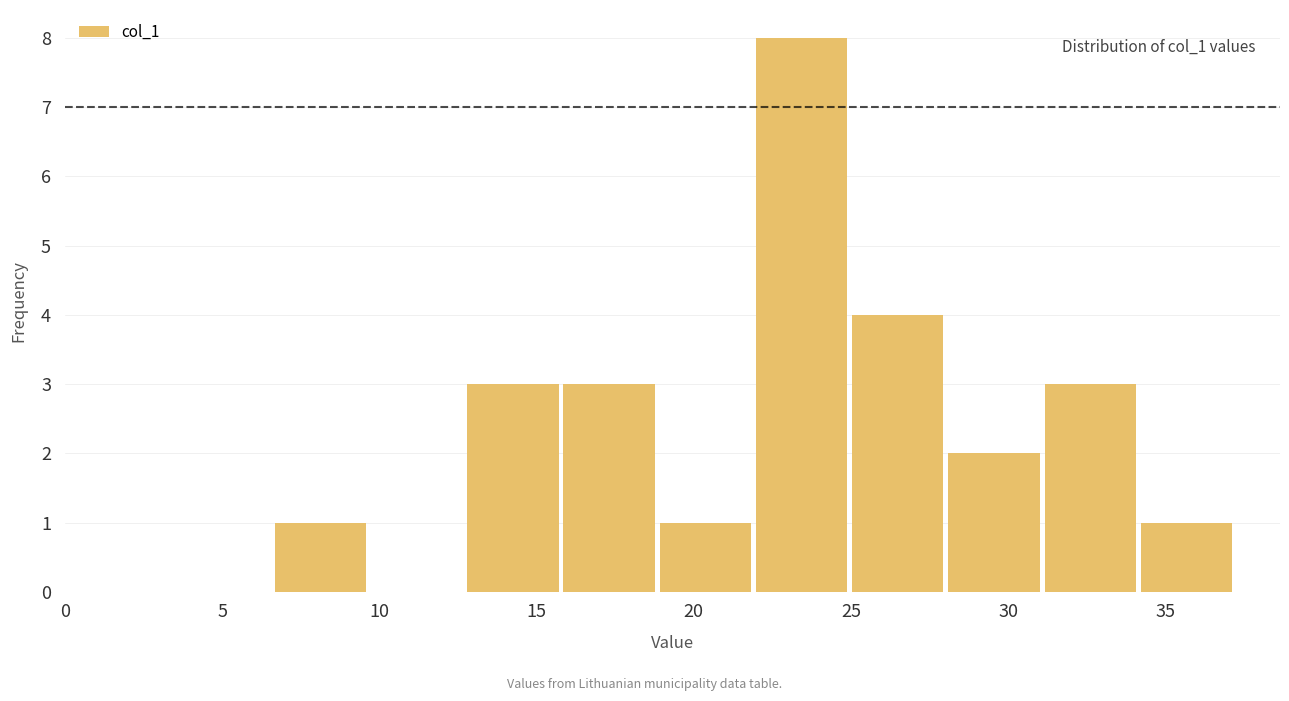

Over which range of the x-axis is the bar tallest?

22.0 to 25.0